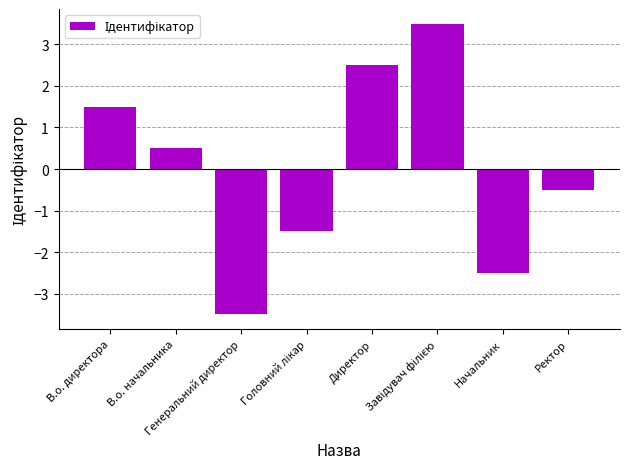

How many values are below zero?

4